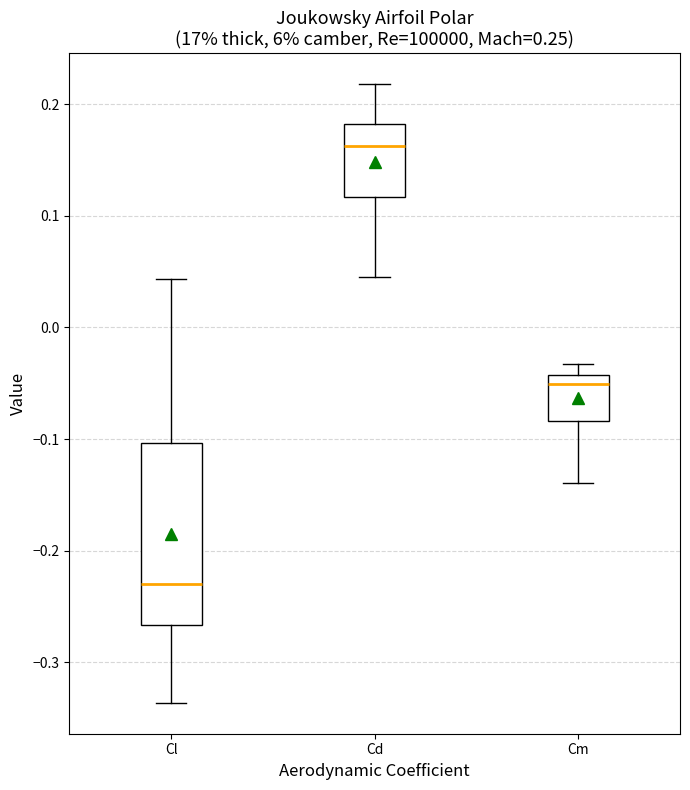

Reading left to right, read every box against the y-axis: the position of its median line, the range the box covers, and the ends of its whiskers. The values are not printed on the chart, so give them approximately, as read against the axis.

Cl: median -0.23, box -0.27 to -0.10, whiskers -0.34 to 0.04
Cd: median 0.16, box 0.12 to 0.18, whiskers 0.04 to 0.22
Cm: median -0.05, box -0.08 to -0.04, whiskers -0.14 to -0.03